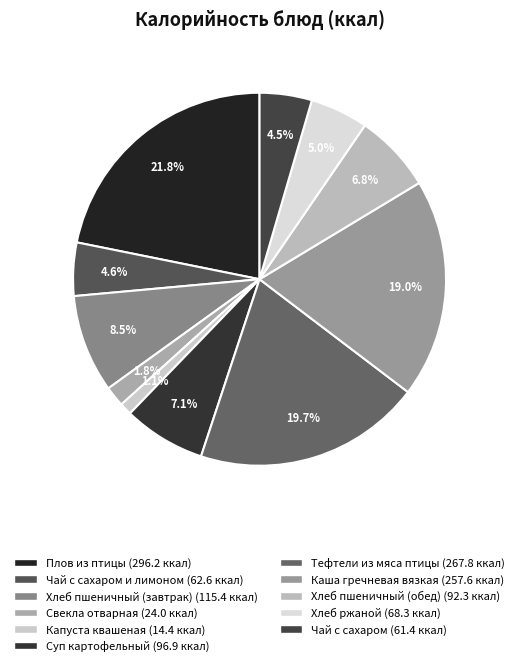

Is there a majority slice in this chart?

No